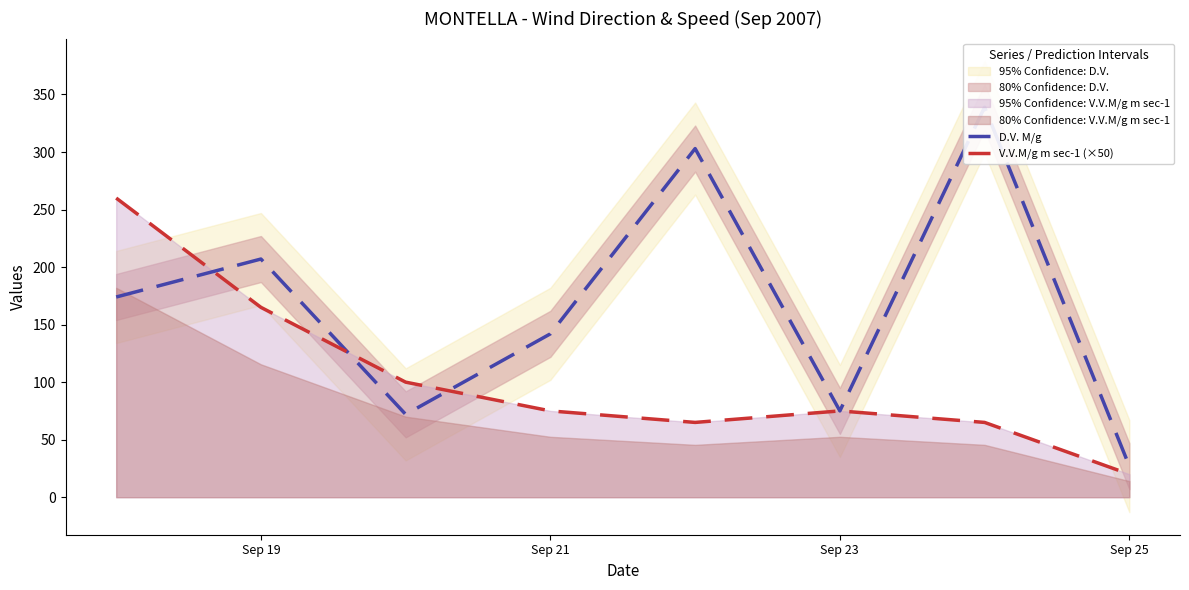

How many series are shown in this chart?

2